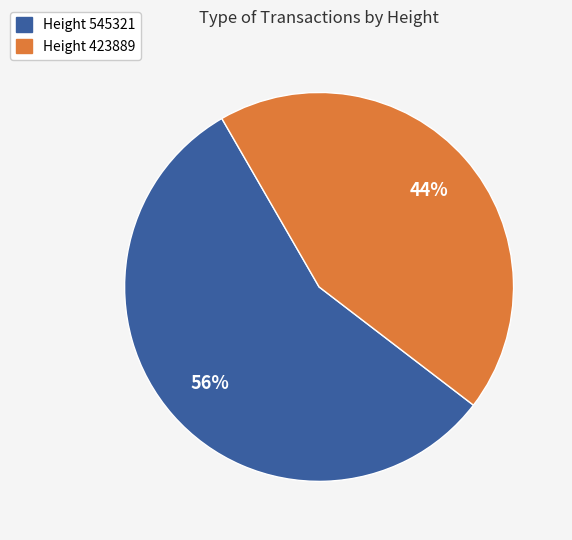

Do Height 423889 and Height 545321 together represent more than half of the pie?

Yes